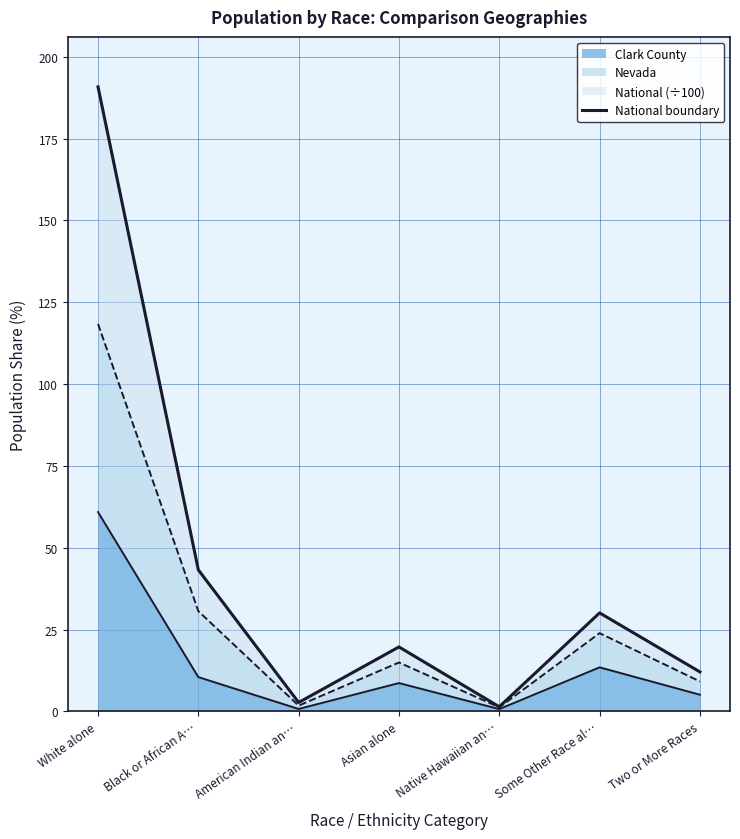

The chart shows a value of 15.7 at Some Other Race al…. True or false?

False